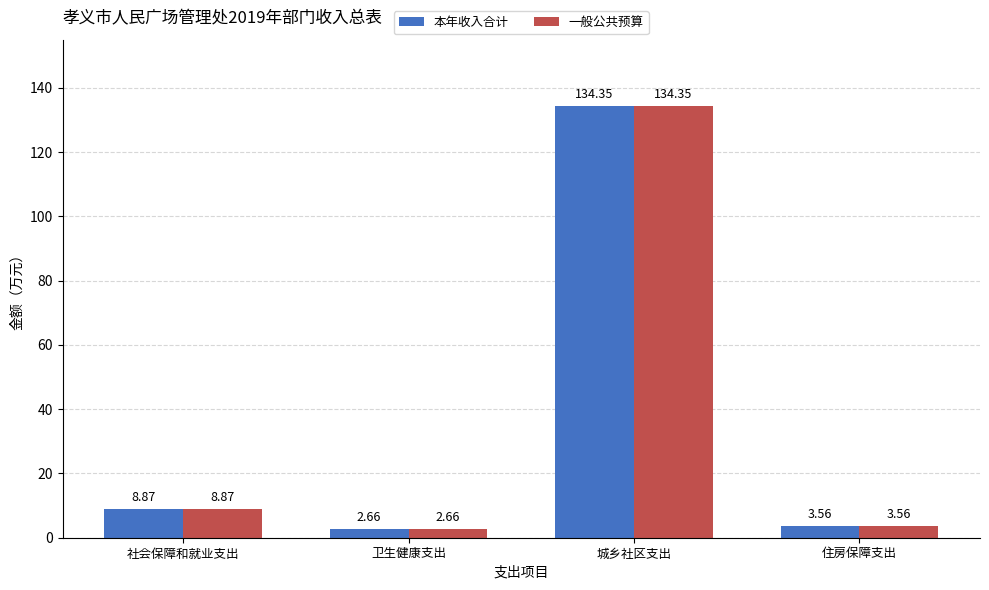

List the labels in order of 本年收入合计 value, largest first.

城乡社区支出, 社会保障和就业支出, 住房保障支出, 卫生健康支出